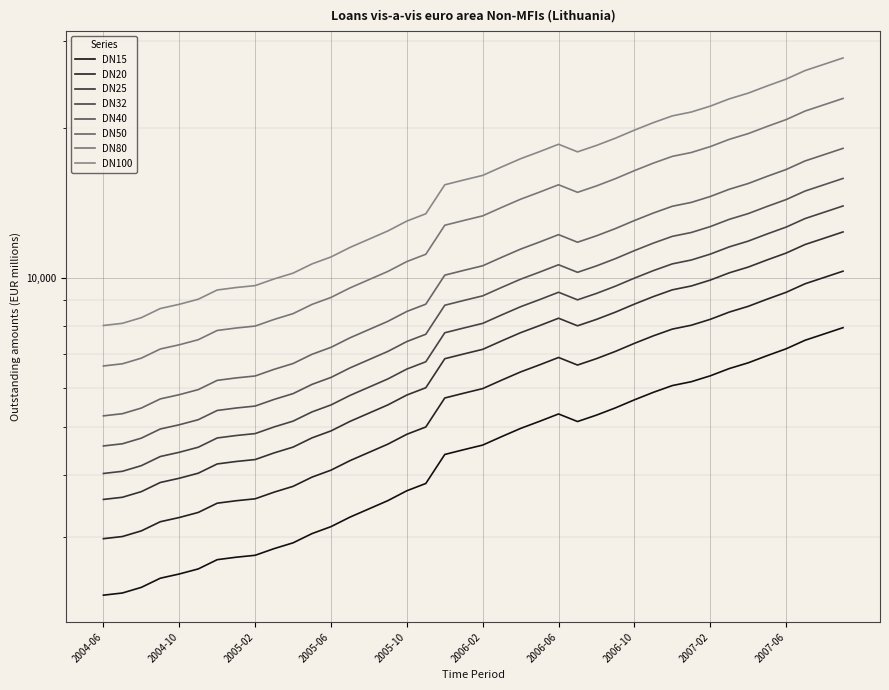

What is the approximate value at 2005-04?

3792.8